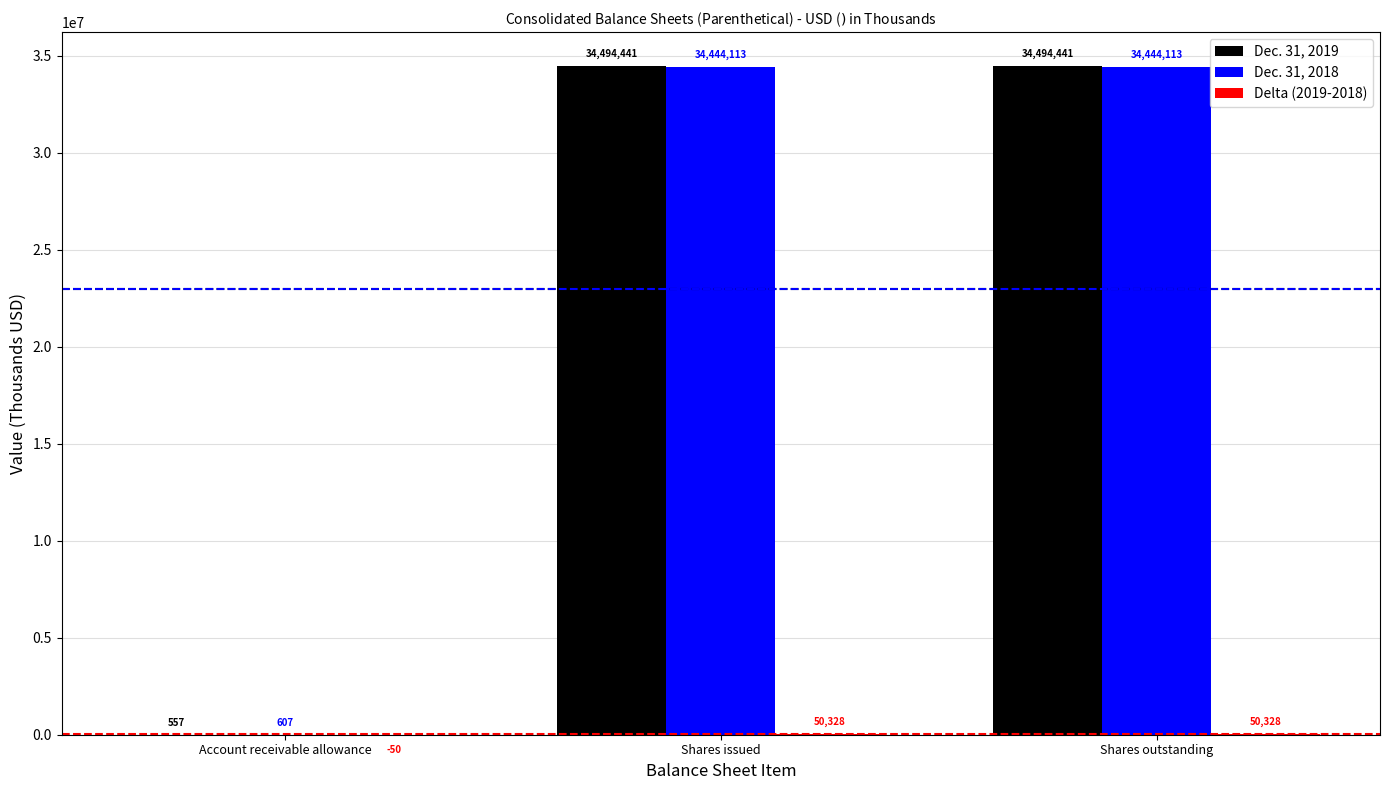

Count the Dec. 31, 2019 values in the range 557 to 34494441.

3